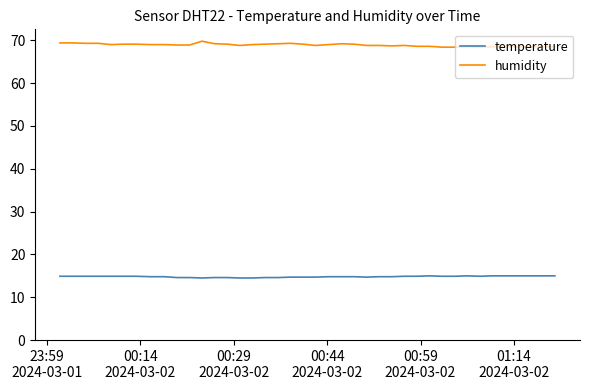

What is the greatest value displayed?

69.8